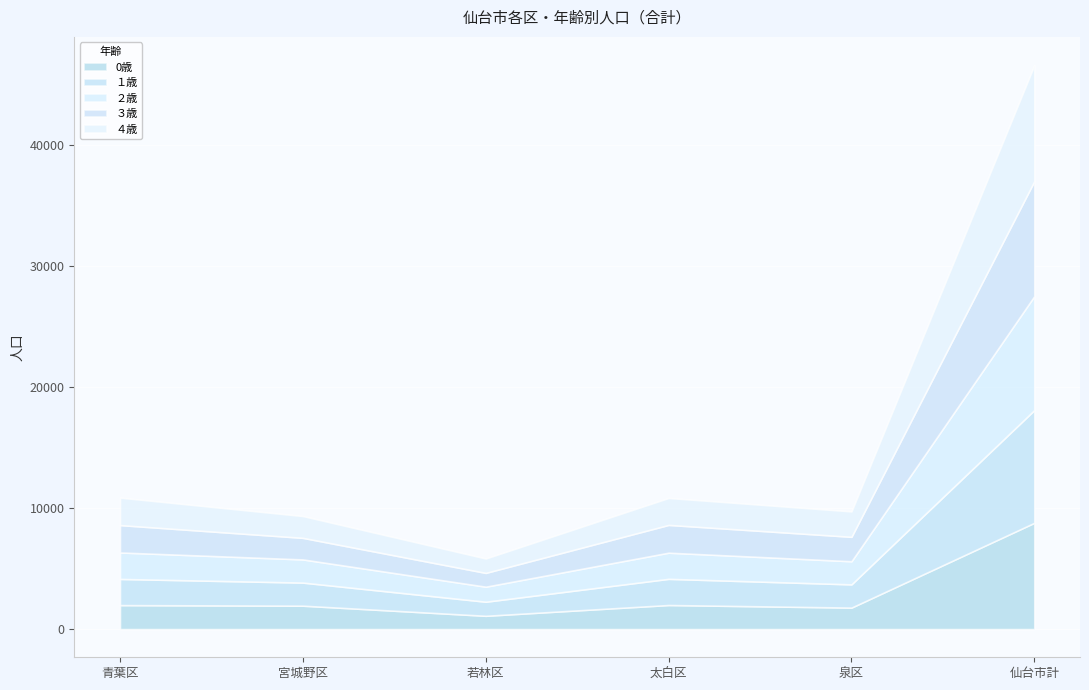

Is it true that 0歳 equals 1946 at 若林区?

False